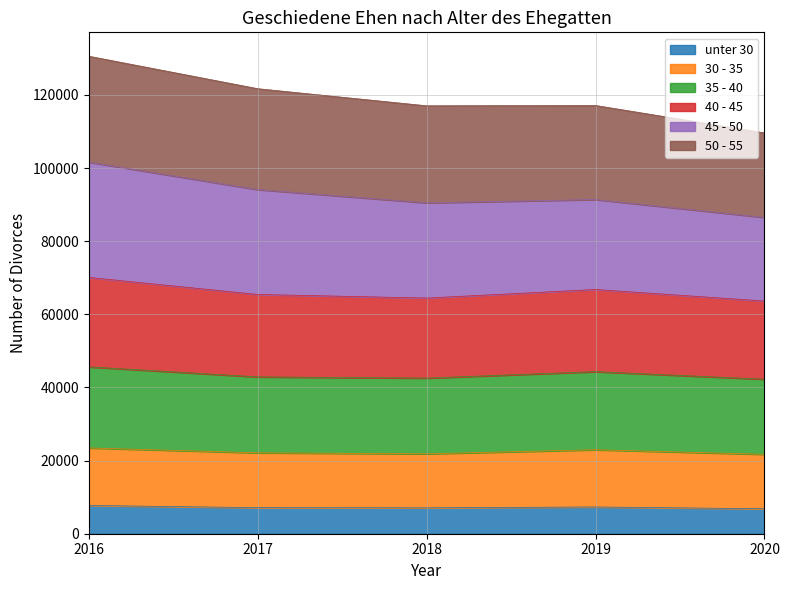

How many data points in unter 30 are above 7129?

2